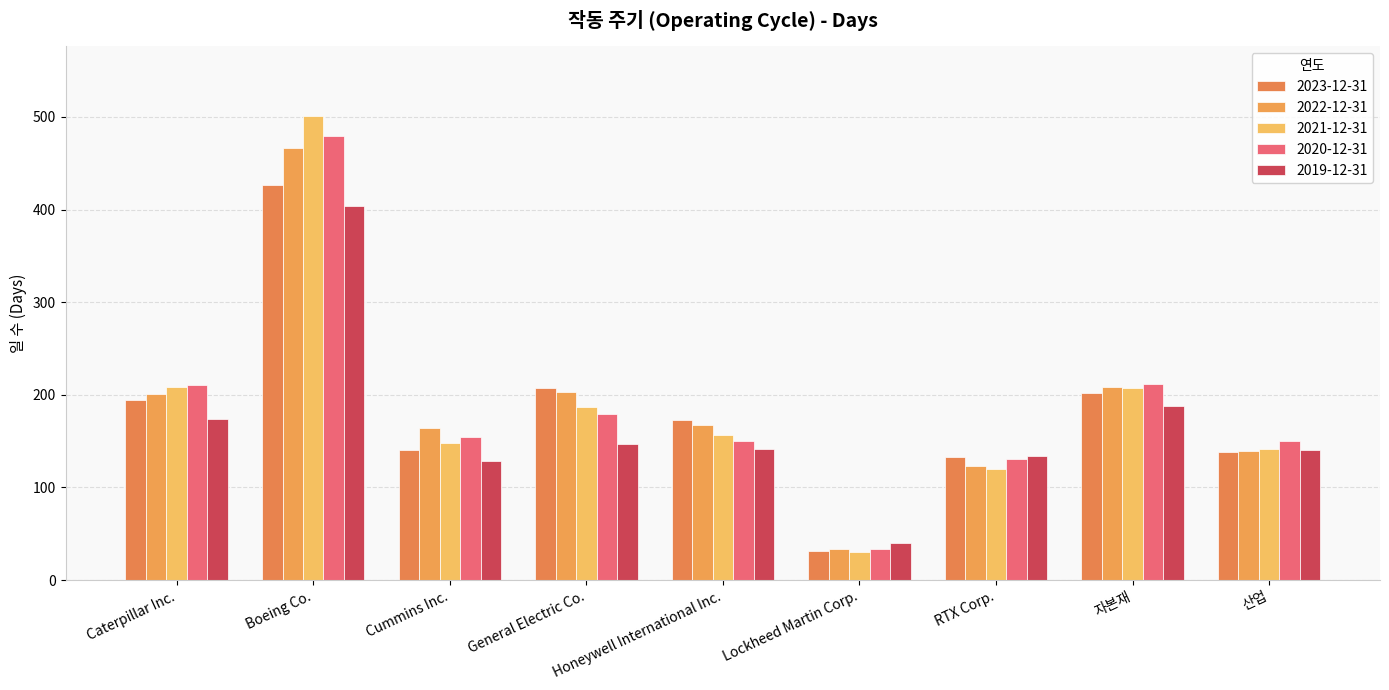

Reading left to right, extract all data points from this chart.

2023-12-31: Caterpillar Inc.=194	Boeing Co.=427	Cummins Inc.=140	General Electric Co.=207	Honeywell International Inc.=173	Lockheed Martin Corp.=31	RTX Corp.=133	자본재=202	산업=138
2022-12-31: Caterpillar Inc.=201	Boeing Co.=466	Cummins Inc.=164	General Electric Co.=203	Honeywell International Inc.=167	Lockheed Martin Corp.=34	RTX Corp.=123	자본재=208	산업=139
2021-12-31: Caterpillar Inc.=208	Boeing Co.=501	Cummins Inc.=148	General Electric Co.=187	Honeywell International Inc.=157	Lockheed Martin Corp.=30	RTX Corp.=120	자본재=207	산업=142
2020-12-31: Caterpillar Inc.=211	Boeing Co.=479	Cummins Inc.=154	General Electric Co.=179	Honeywell International Inc.=150	Lockheed Martin Corp.=34	RTX Corp.=131	자본재=212	산업=150
2019-12-31: Caterpillar Inc.=174	Boeing Co.=404	Cummins Inc.=129	General Electric Co.=147	Honeywell International Inc.=141	Lockheed Martin Corp.=40	RTX Corp.=134	자본재=188	산업=140